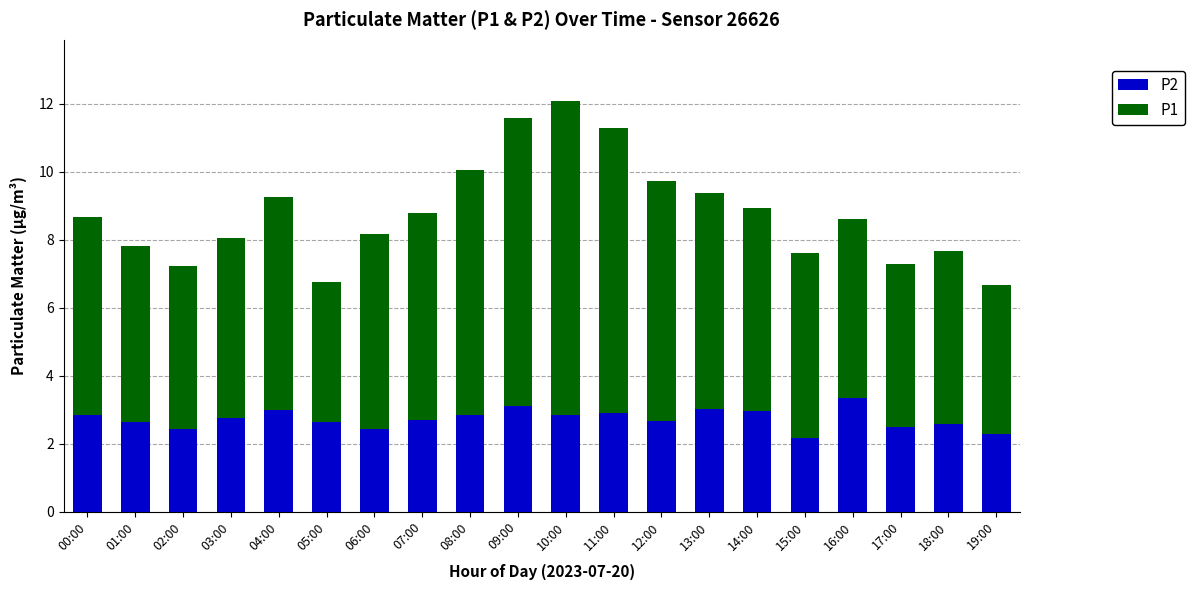

What is the total value across all series at 06:00?

8.2